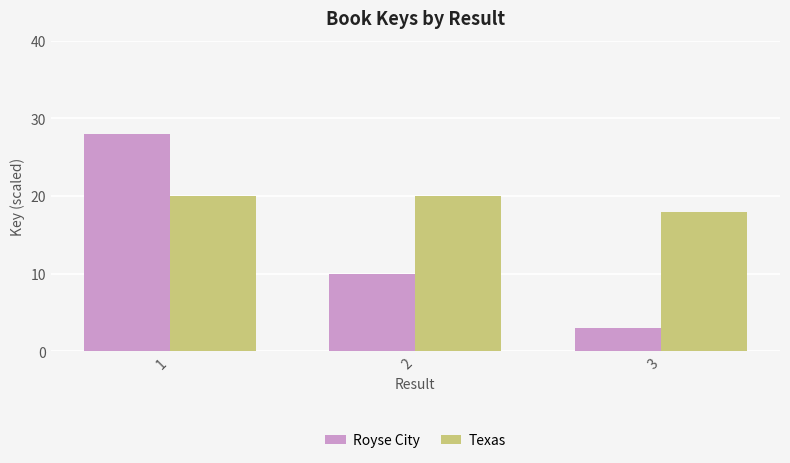

Reading left to right, what are all the values shown in this chart?

Royse City: 28	10	3
Texas: 20	20	18